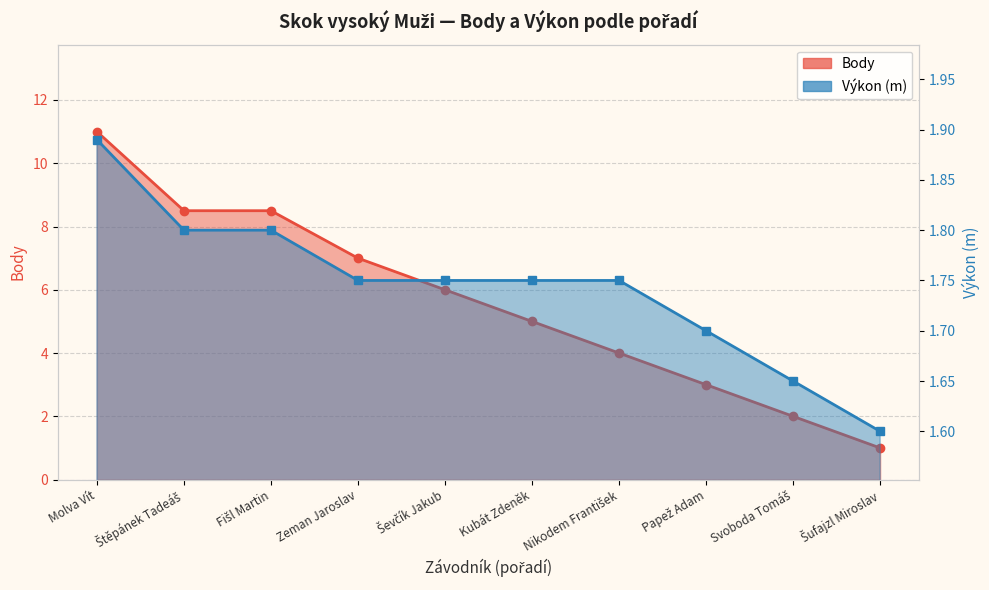

At which label does Výkon reach its minimum?

Šufajzl Miroslav